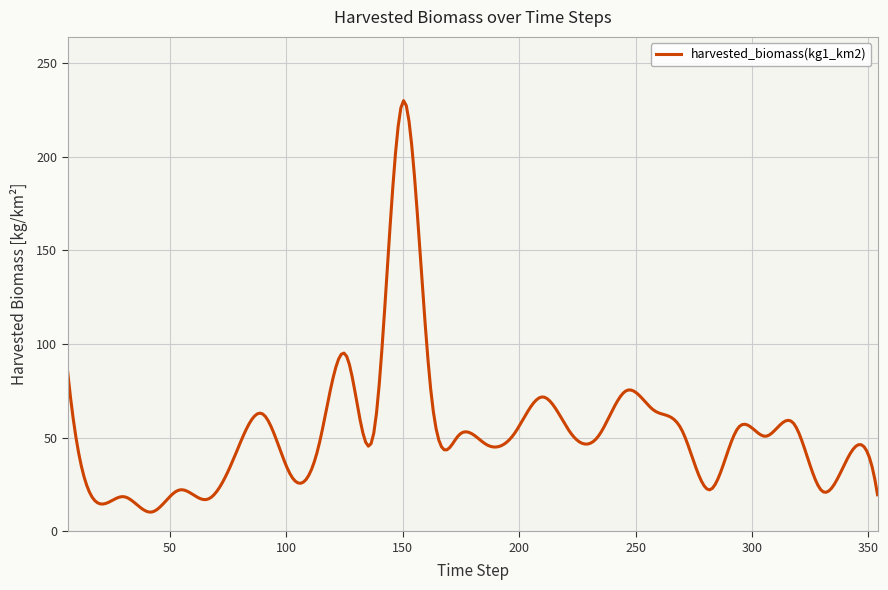

What is the difference between the maximum and minimum values?

219.7